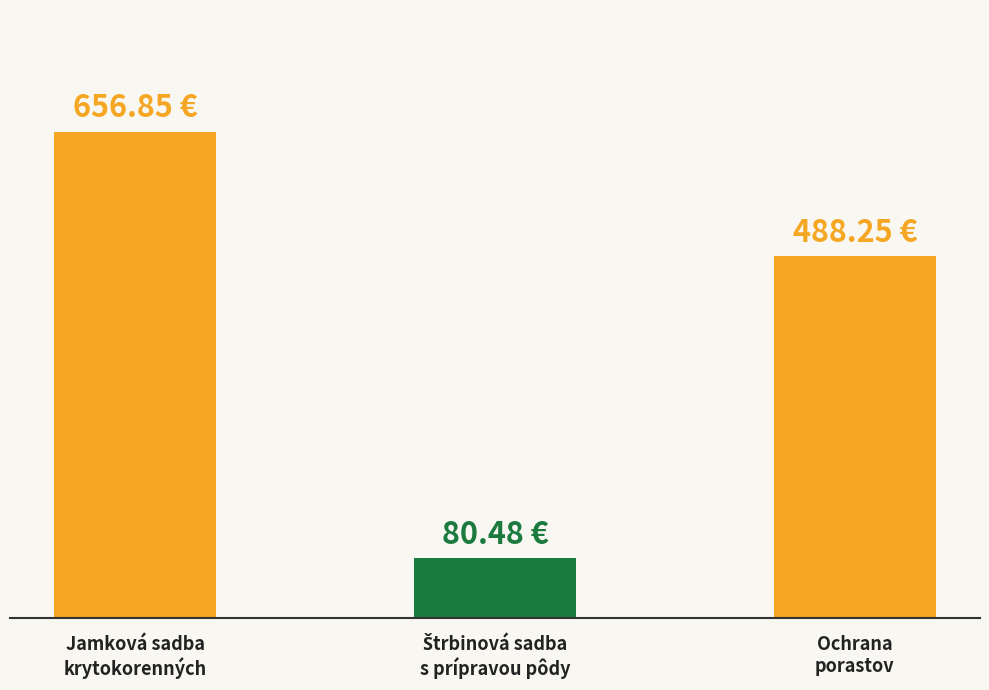

Reading left to right, what are all the values shown in this chart?

656.9	80.5	488.2